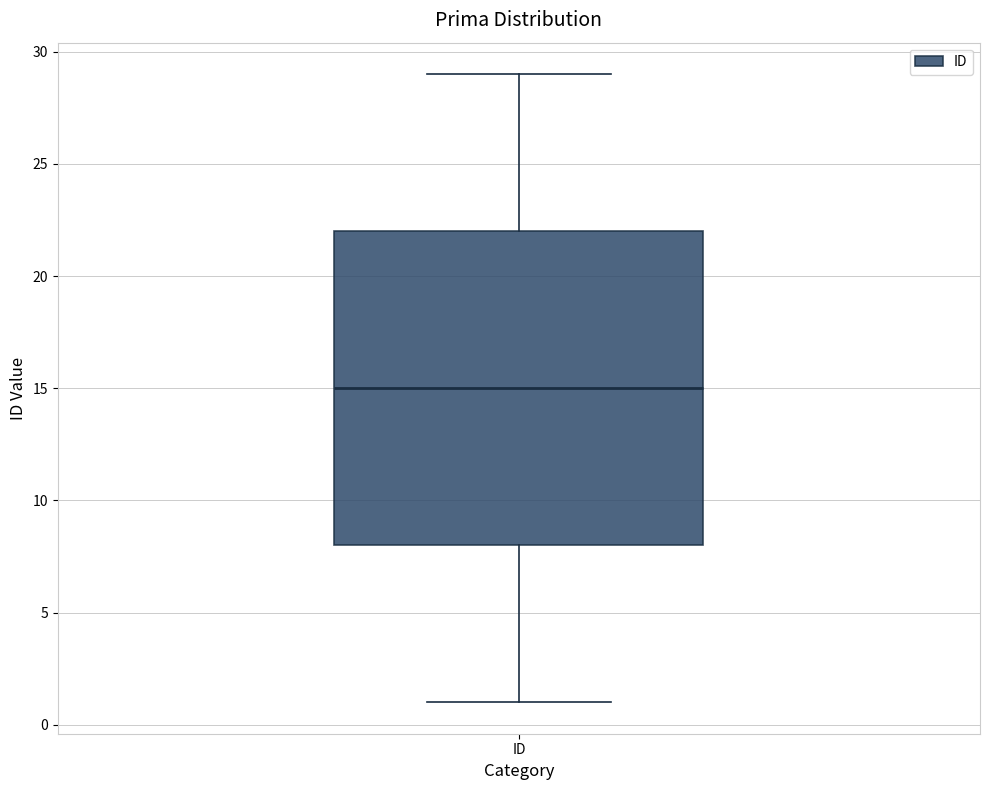

Where does the lower whisker of the box for ID end on the y-axis? The values are not printed on the chart, so give them approximately, as read against the axis.

1